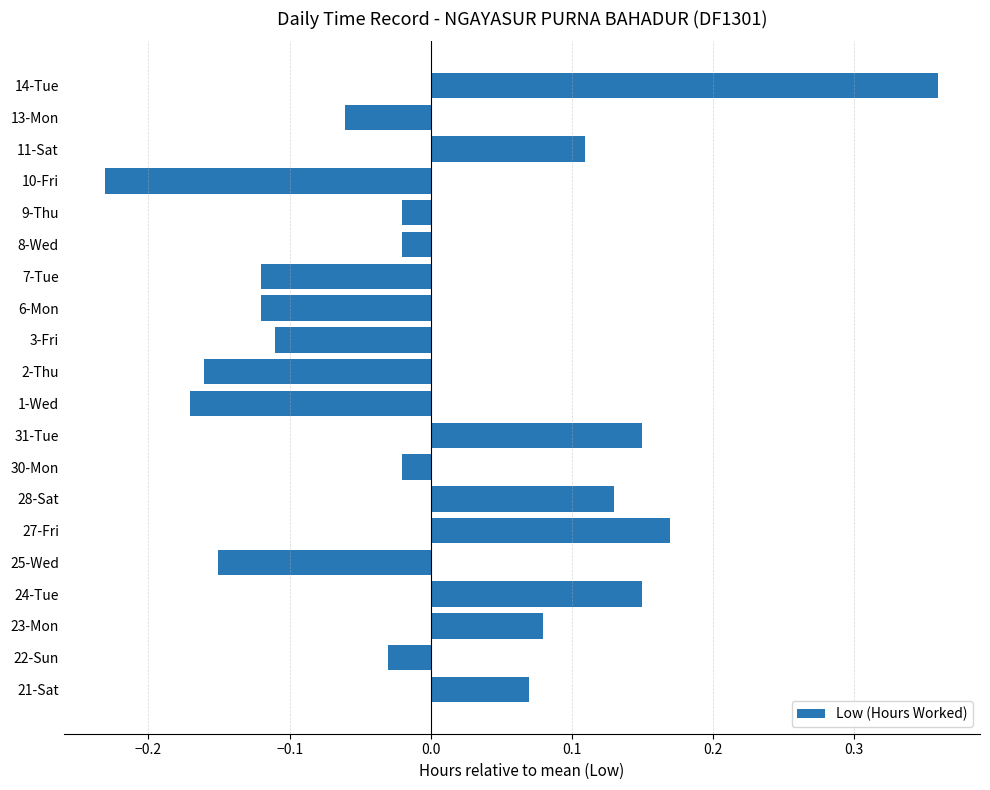

Which category has the highest value across all series?

14-Tue